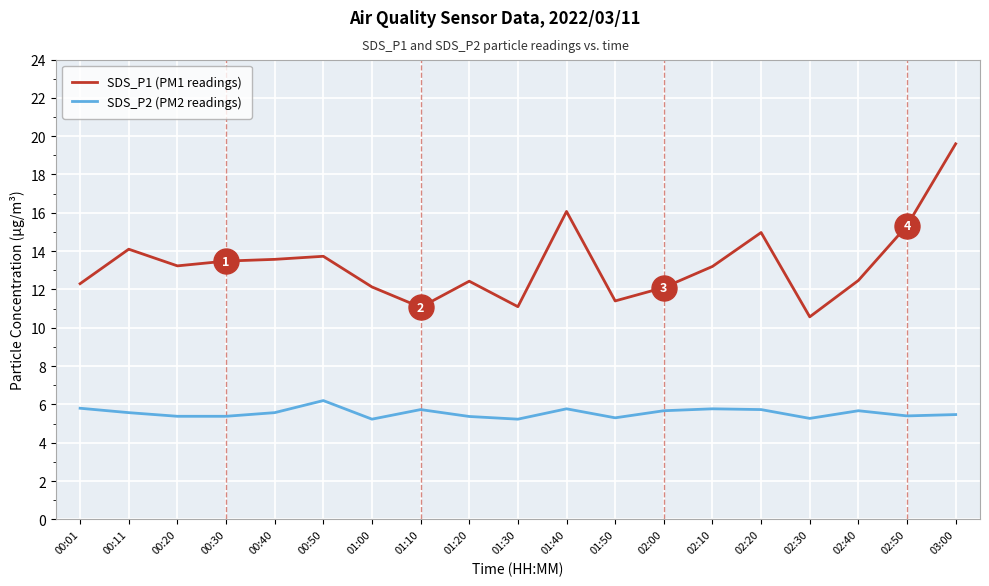

What is the spread (max minus min) of values at 01:50?

6.1